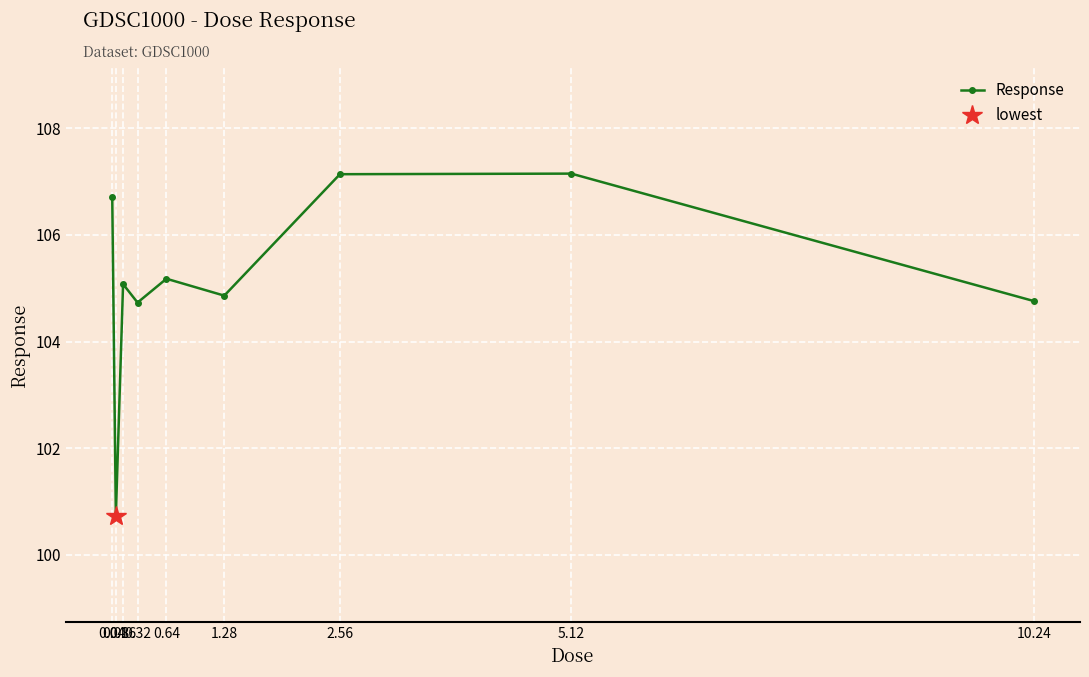

Rank the categories by value from highest to lowest.

5.12, 2.56, 0.04, 0.64, 0.16, 1.28, 10.24, 0.32, 0.08